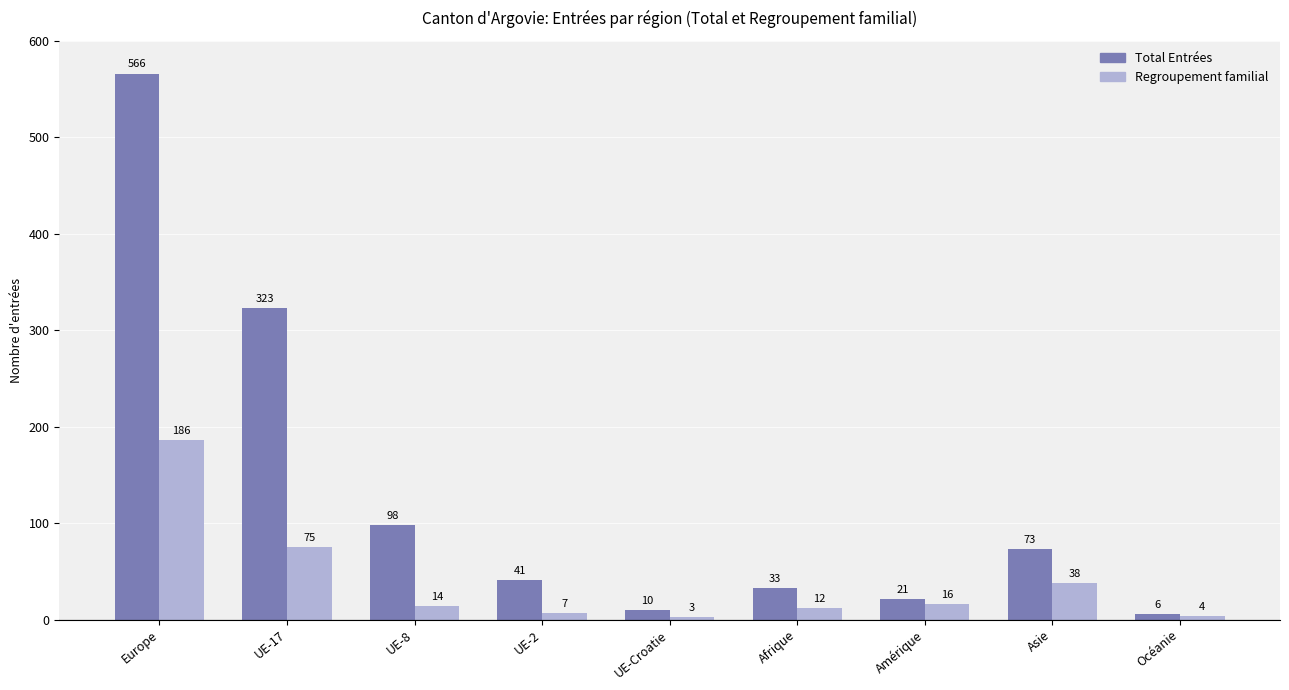

The Total Entrées series shows 41 at UE-2. True or false?

True